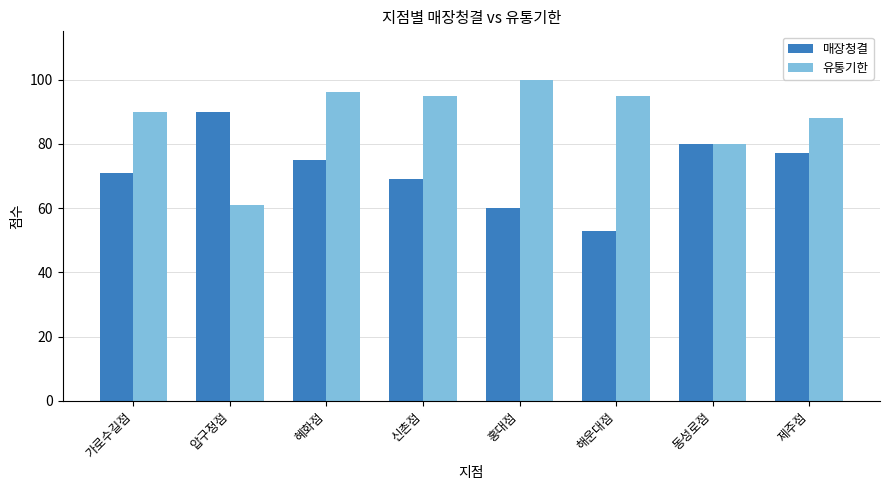

How many series are shown in this chart?

2